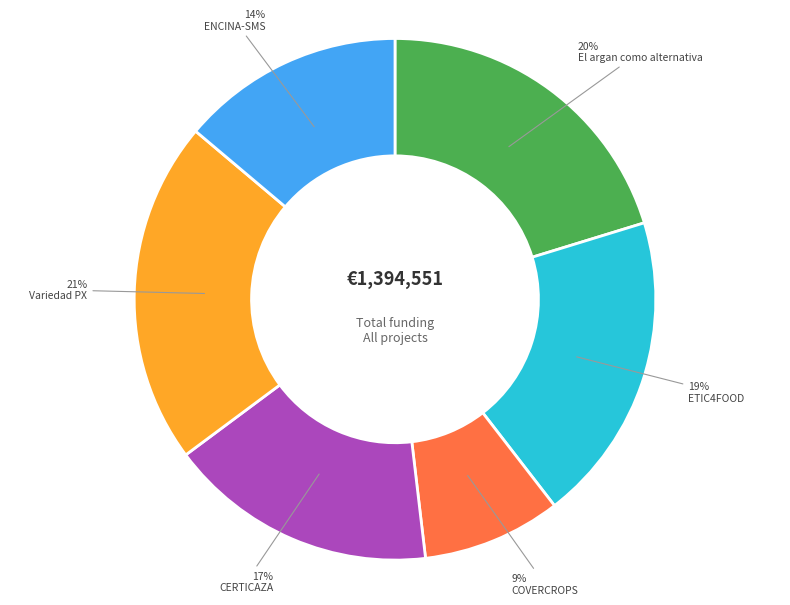

To the nearest percent, what is the average slice percentage?

17%